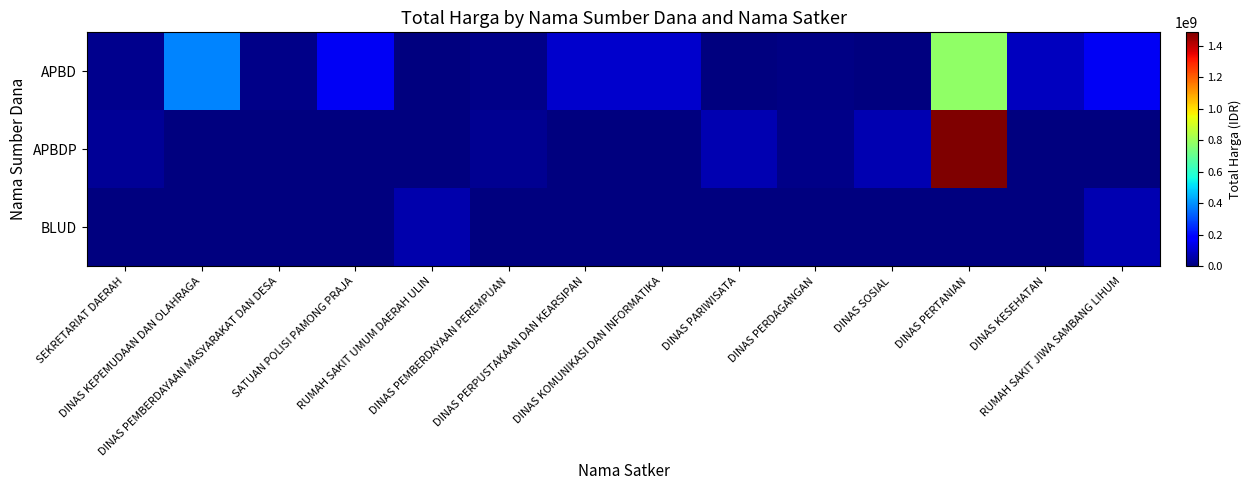

Reading left to right, extract all data points from this chart.

APBD: SEKRETARIAT DAERAH=19950000	DINAS KEPEMUDAAN DAN OLAHRAGA=379075000	DINAS PEMBERDAYAAN MASYARAKAT DAN DESA=12000000	SATUAN POLISI PAMONG PRAJA=152477000	RUMAH SAKIT UMUM DAERAH ULIN=0	DINAS PEMBERDAYAAN PEREMPUAN=14400000	DINAS PERPUSTAKAAN DAN KEARSIPAN=100105000	DINAS KOMUNIKASI DAN INFORMATIKA=100000000	DINAS PARIWISATA=0	DINAS PERDAGANGAN=11100000	DINAS SOSIAL=0	DINAS PERTANIAN=780121780	DINAS KESEHATAN=83083505	RUMAH SAKIT JIWA SAMBANG LIHUM=152252740
APBDP: SEKRETARIAT DAERAH=30800000	DINAS KEPEMUDAAN DAN OLAHRAGA=0	DINAS PEMBERDAYAAN MASYARAKAT DAN DESA=0	SATUAN POLISI PAMONG PRAJA=0	RUMAH SAKIT UMUM DAERAH ULIN=0	DINAS PEMBERDAYAAN PEREMPUAN=25200000	DINAS PERPUSTAKAAN DAN KEARSIPAN=0	DINAS KOMUNIKASI DAN INFORMATIKA=0	DINAS PARIWISATA=64468000	DINAS PERDAGANGAN=14750000	DINAS SOSIAL=65000000	DINAS PERTANIAN=1486800150	DINAS KESEHATAN=0	RUMAH SAKIT JIWA SAMBANG LIHUM=0
BLUD: SEKRETARIAT DAERAH=0	DINAS KEPEMUDAAN DAN OLAHRAGA=0	DINAS PEMBERDAYAAN MASYARAKAT DAN DESA=0	SATUAN POLISI PAMONG PRAJA=0	RUMAH SAKIT UMUM DAERAH ULIN=62920000	DINAS PEMBERDAYAAN PEREMPUAN=0	DINAS PERPUSTAKAAN DAN KEARSIPAN=0	DINAS KOMUNIKASI DAN INFORMATIKA=0	DINAS PARIWISATA=0	DINAS PERDAGANGAN=0	DINAS SOSIAL=0	DINAS PERTANIAN=0	DINAS KESEHATAN=0	RUMAH SAKIT JIWA SAMBANG LIHUM=66871000